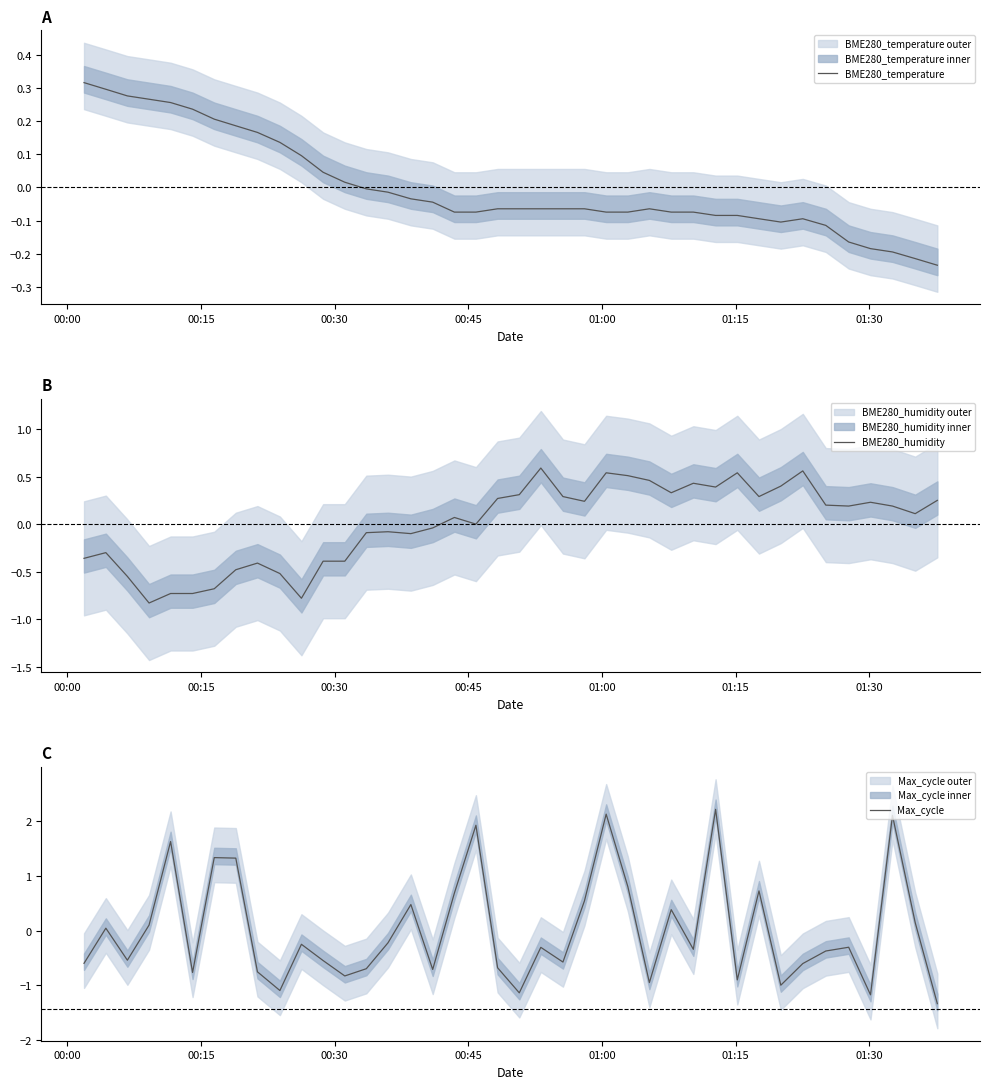

What is the highest value of the Max_cycle series?

2.2